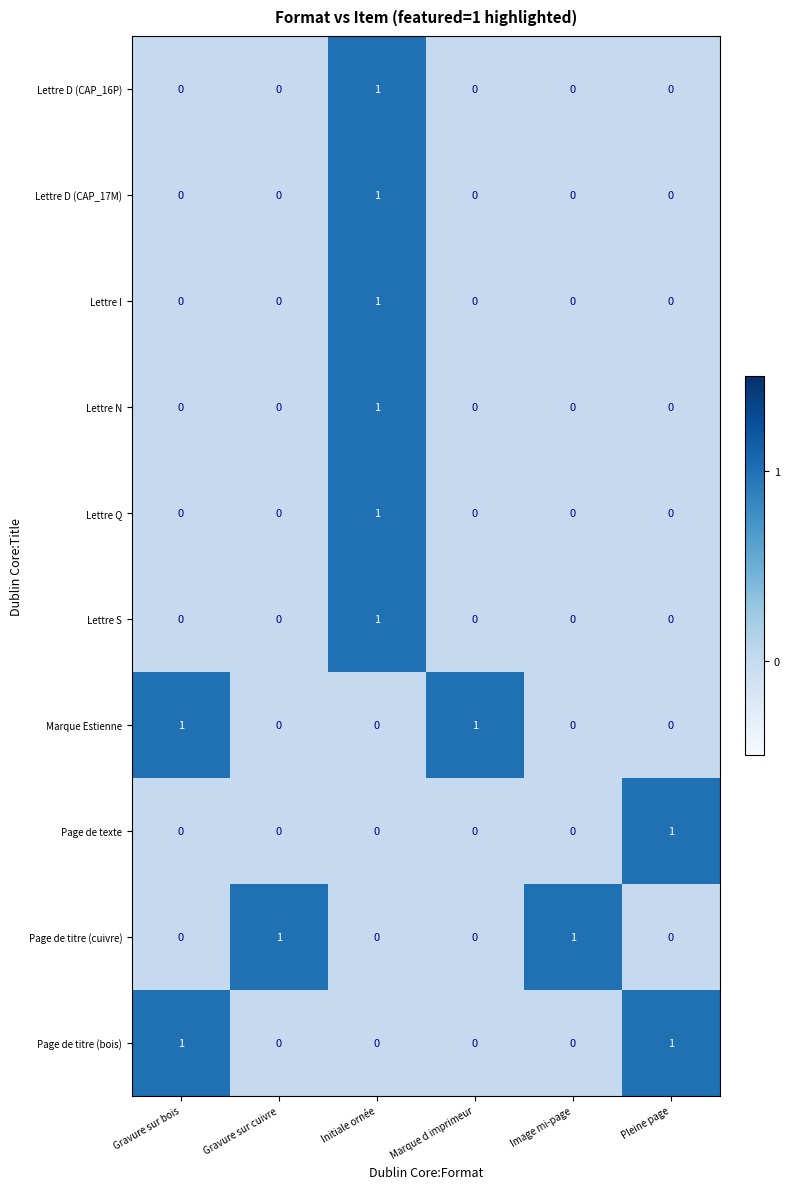

The value of Lettre Q at Marque d imprimeur is 0. True or false?

True